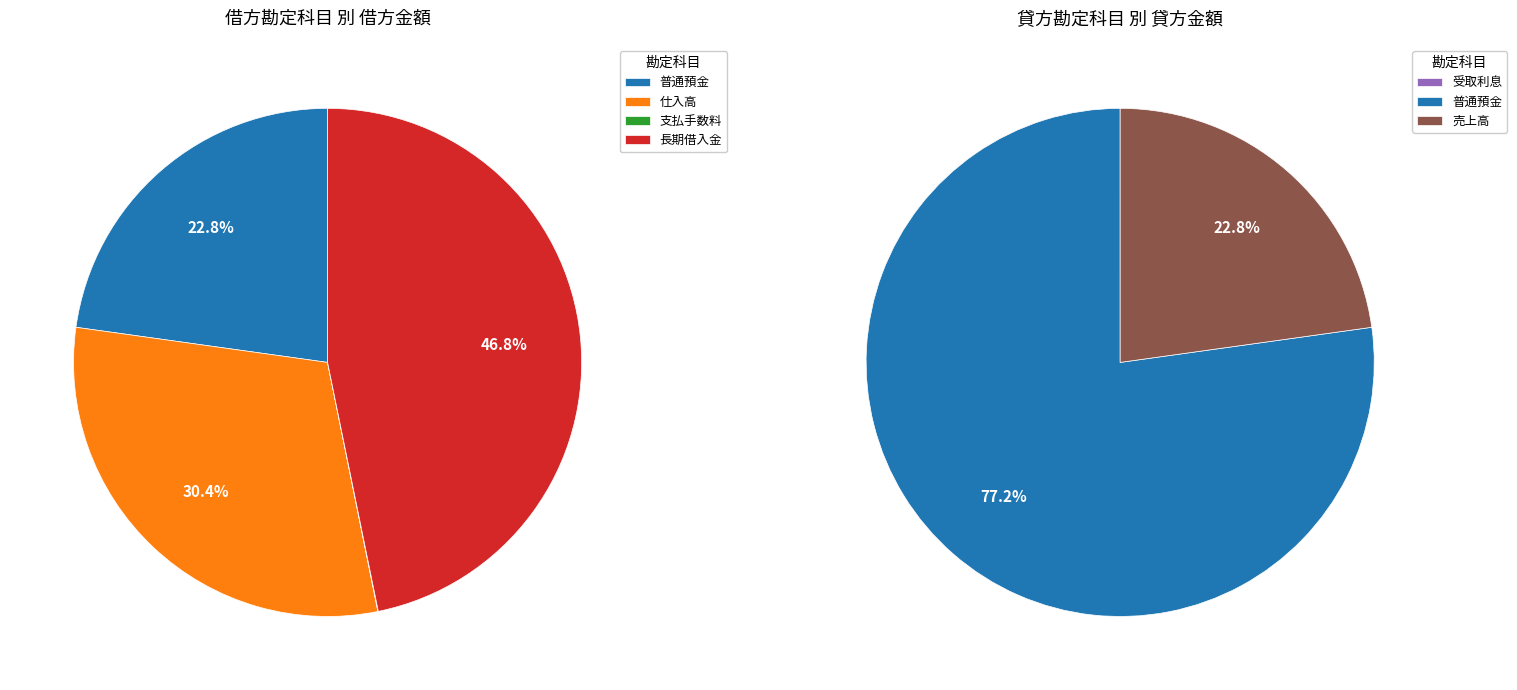

How many slices are in this pie chart?

6